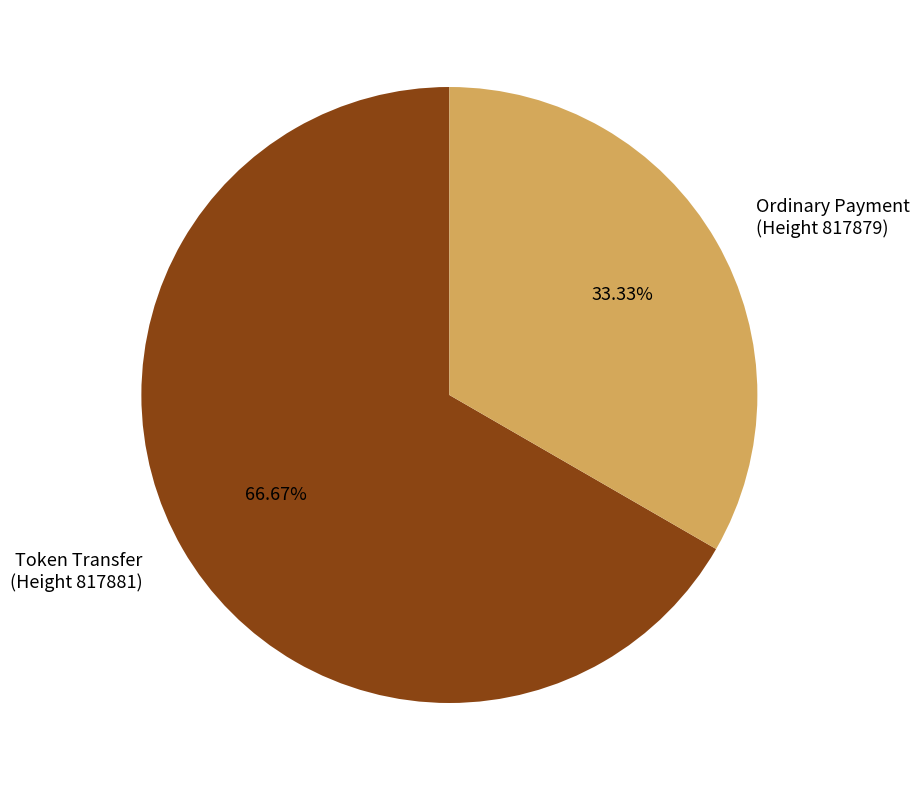

Is there a majority slice in this chart?

Yes